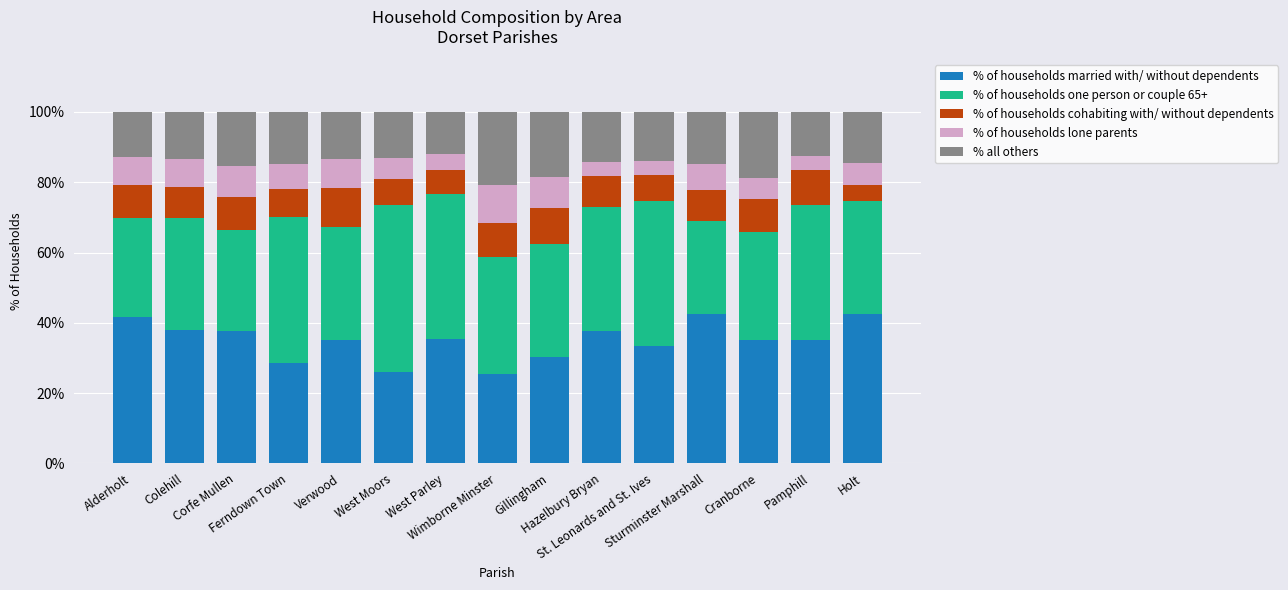

What is the sum of all % of households married with/ without dependents values?

524.5